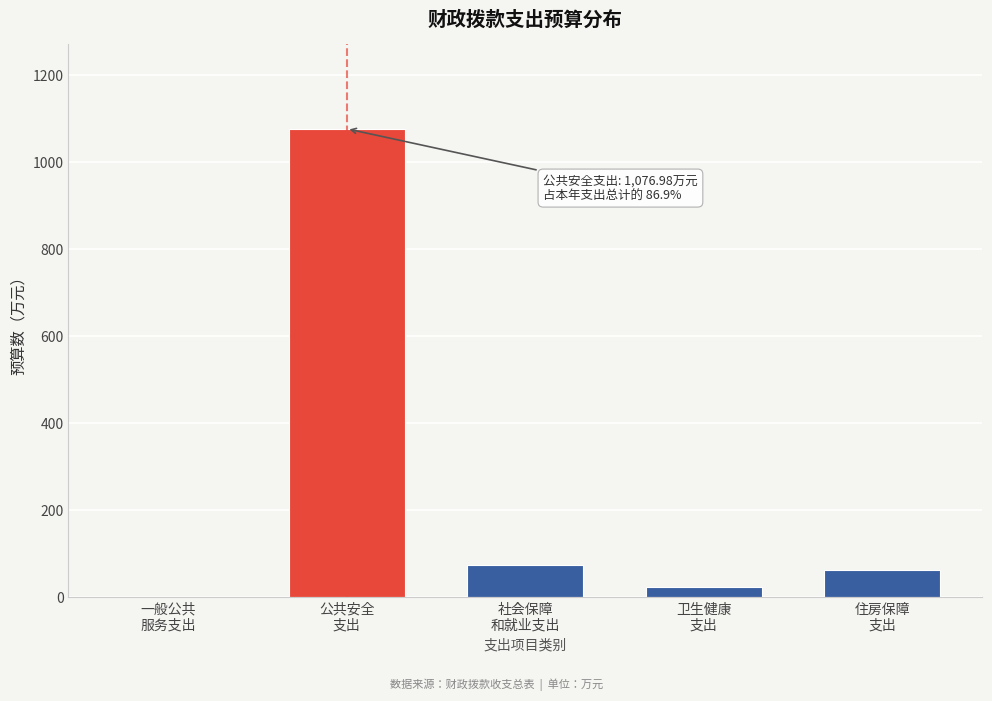

What is the sum of all values?

1237.9